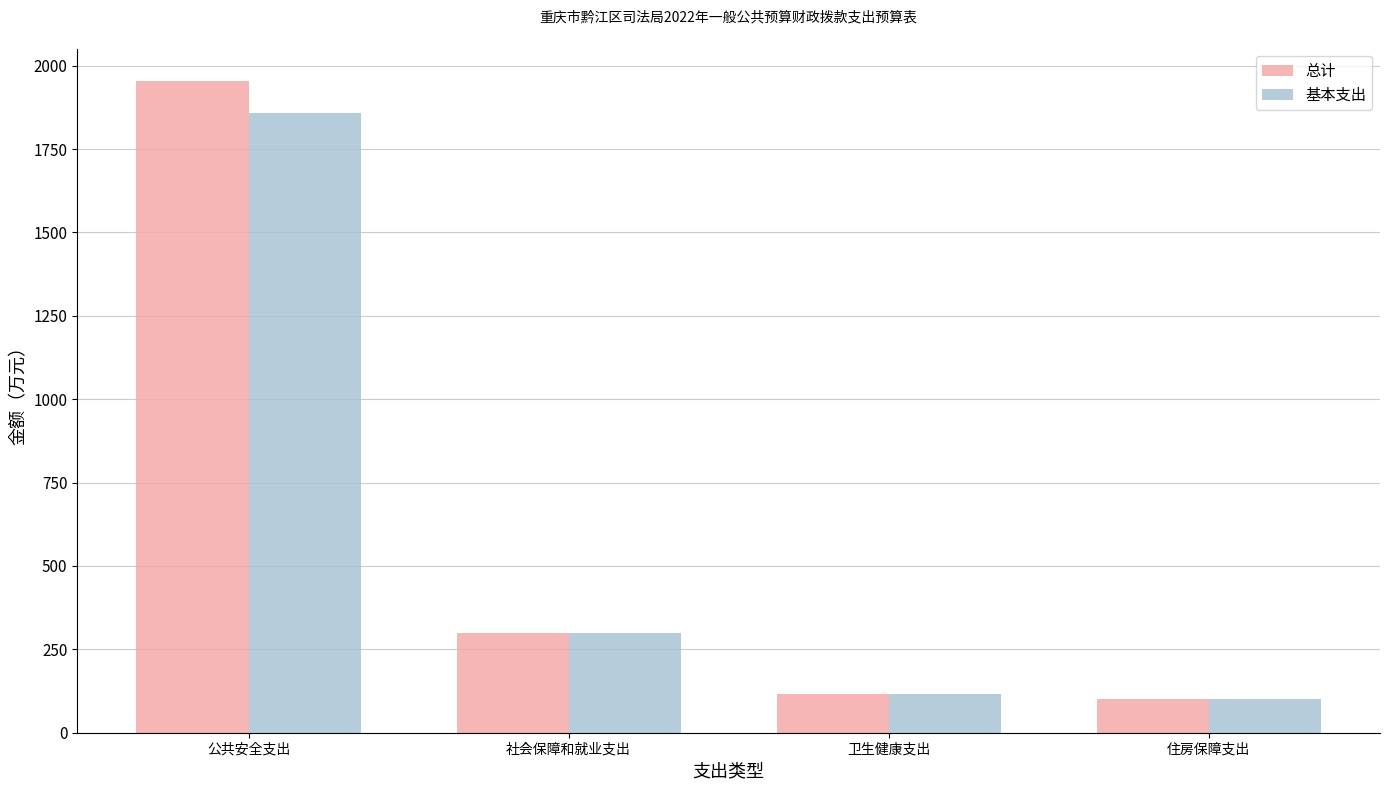

How many data points in 总计 are less than 300?

2